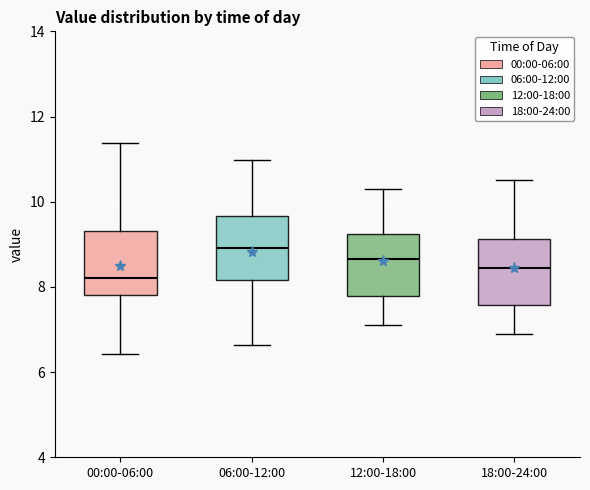

Reading left to right, read every box against the y-axis: the position of its median line, the range the box covers, and the ends of its whiskers. The values are not printed on the chart, so give them approximately, as read against the axis.

00:00-06:00: median 8.2, box 7.8 to 9.4, whiskers 6.4 to 11.4
06:00-12:00: median 9.0, box 8.2 to 9.6, whiskers 6.6 to 11.0
12:00-18:00: median 8.6, box 7.8 to 9.2, whiskers 7.2 to 10.4
18:00-24:00: median 8.4, box 7.6 to 9.2, whiskers 7.0 to 10.6